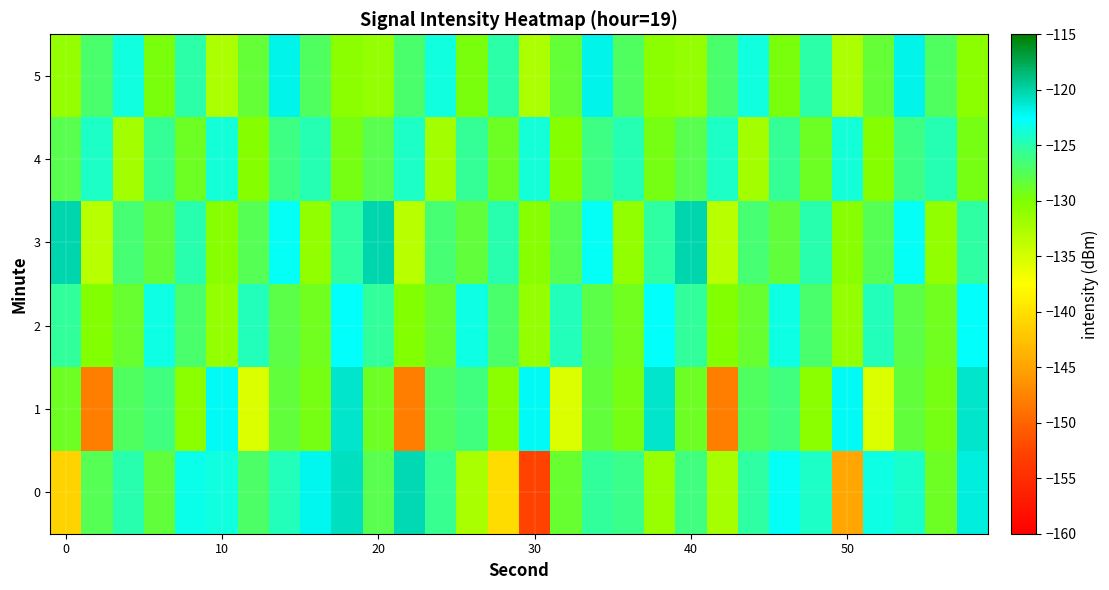

Which series has the largest total across all categories?

2